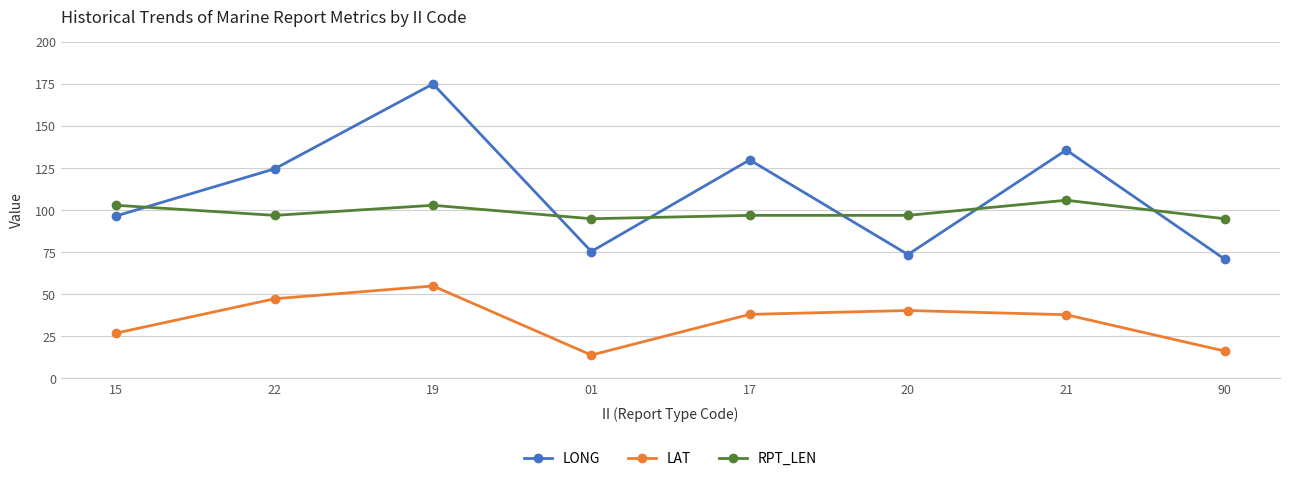

What is the sum of the LAT values at 01 and 21?

51.8